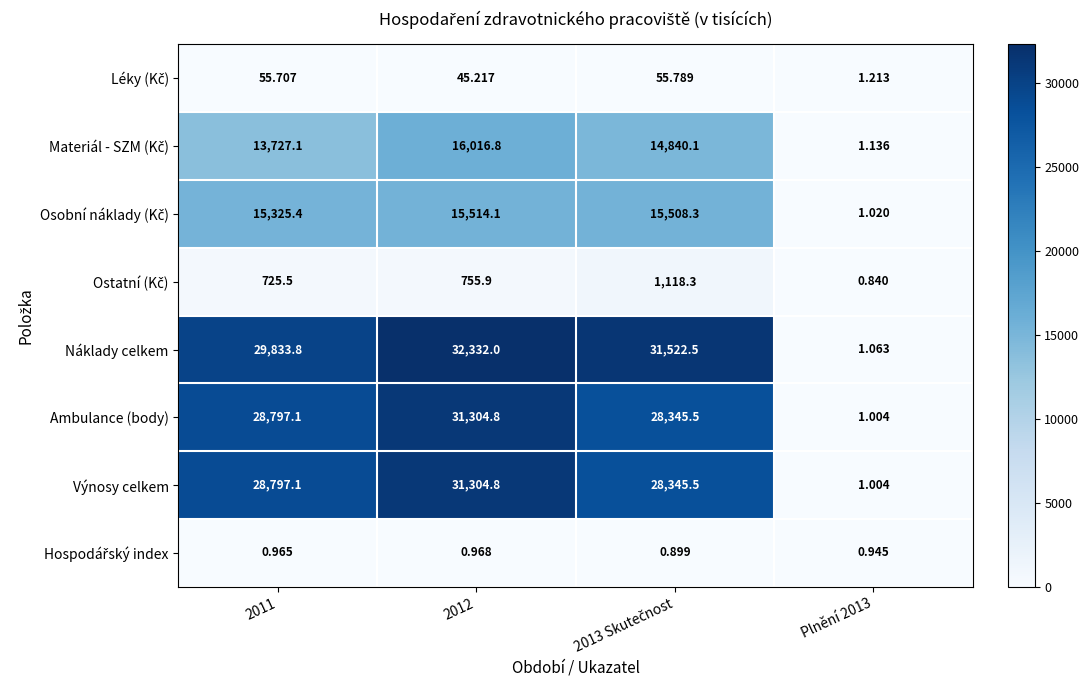

List the series in order of their peak value, highest first.

Náklady celkem, Ambulance (body), Výnosy celkem, Materiál - SZM (Kč), Osobní náklady (Kč), Ostatní (Kč), Léky (Kč), Hospodářský index